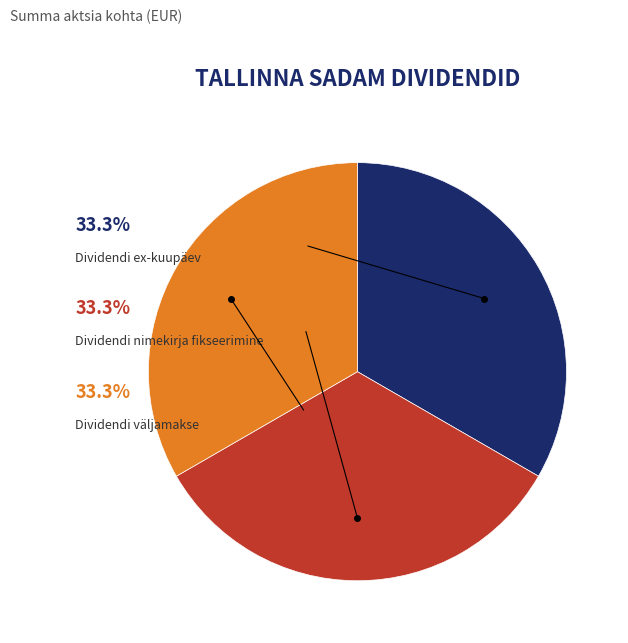

Is there any slice that represents more than half of the pie?

No